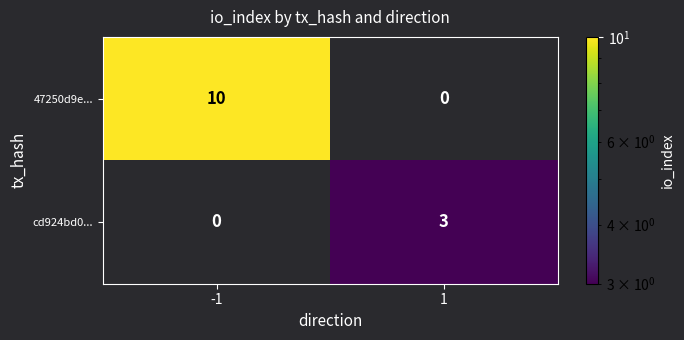

List the labels in order of 47250d9e... value, largest first.

-1, 1